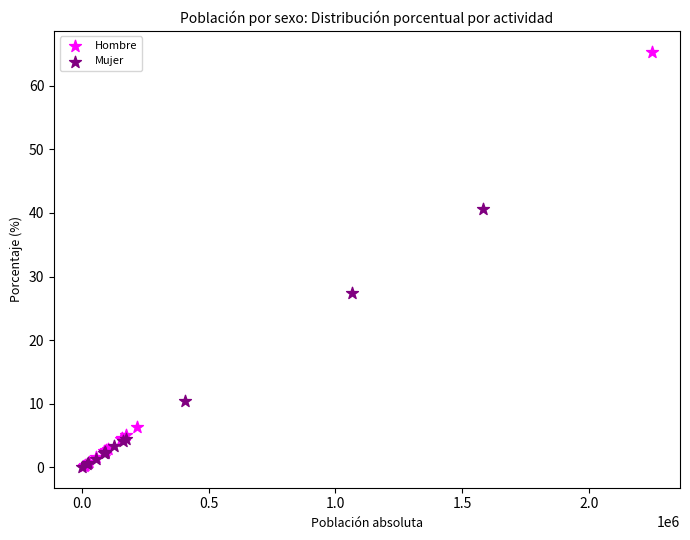

Which series has the widest spread of Y values?

Hombre